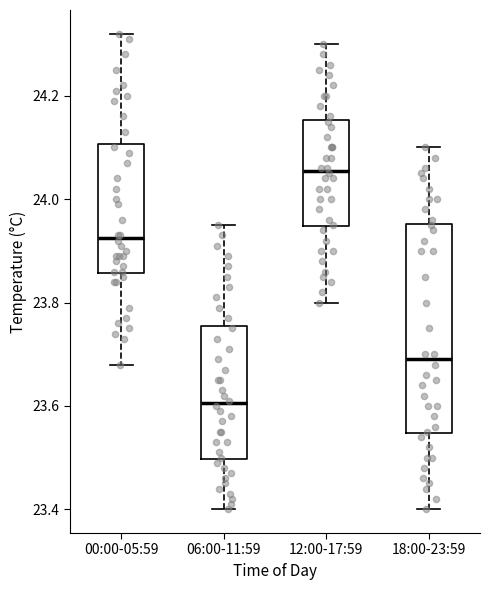

Reading left to right, transcribe this box plot: for each box, give where its median line is, the range the box spans, and where its two whiskers end, as read against the y-axis. The values are not printed on the chart, so give them approximately, as read against the axis.

00:00-05:59: median 23.92, box 23.86 to 24.10, whiskers 23.68 to 24.32
06:00-11:59: median 23.60, box 23.50 to 23.76, whiskers 23.40 to 23.96
12:00-17:59: median 24.06, box 23.94 to 24.16, whiskers 23.80 to 24.30
18:00-23:59: median 23.70, box 23.54 to 23.96, whiskers 23.40 to 24.10